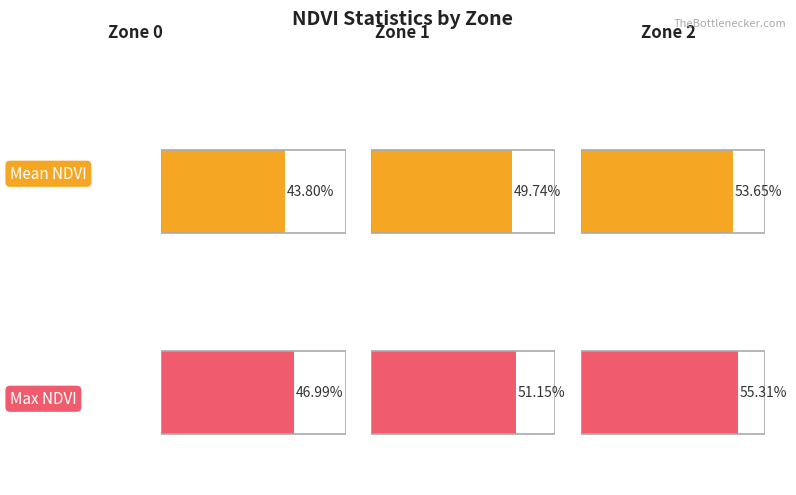

Which series has the largest total across all categories?

Max NDVI